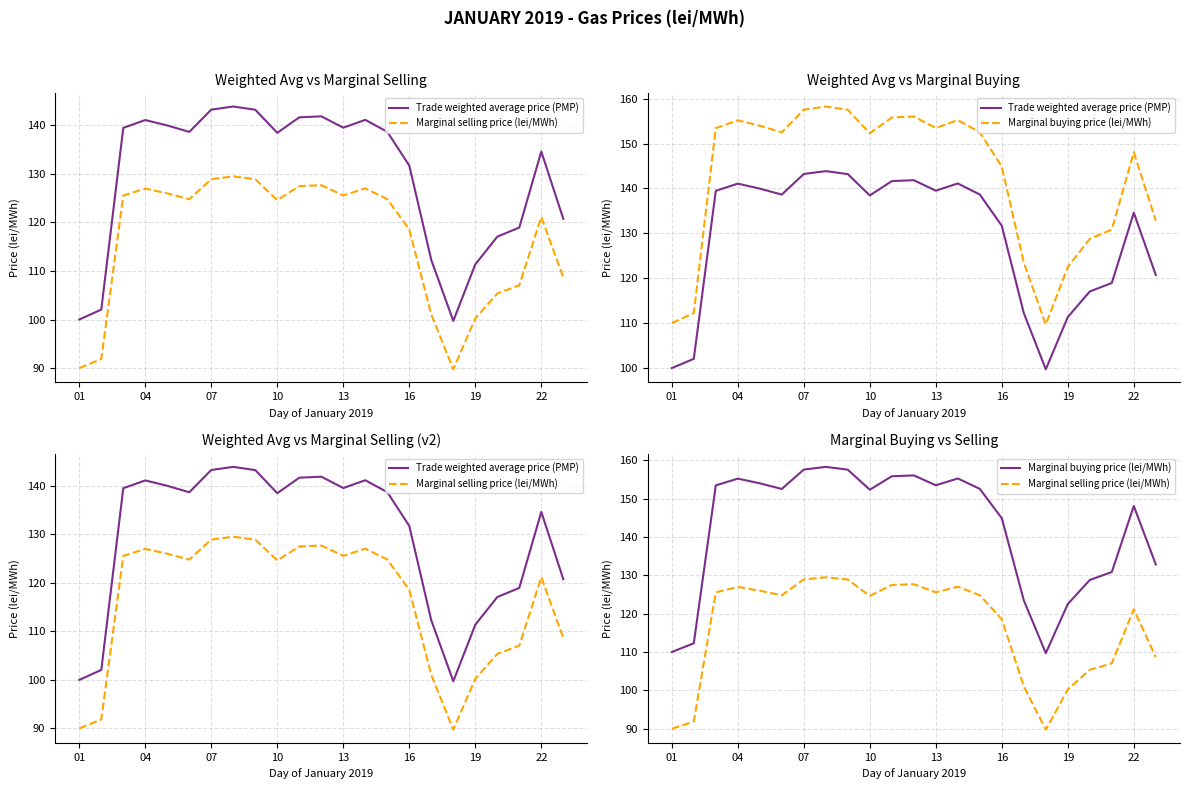

True or false: Marginal selling price (lei/MWh) and Trade weighted average price (PMP) intersect in this chart.

False